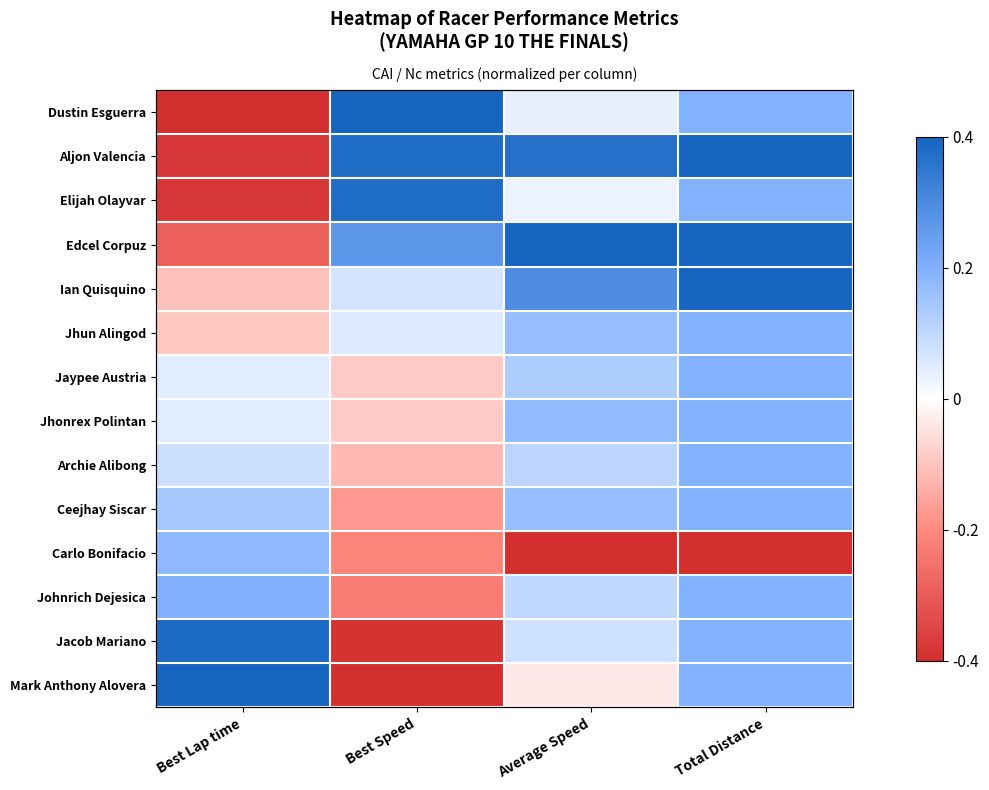

What is the difference between the maximum and minimum values in the Johnrich Dejesica series?

0.5